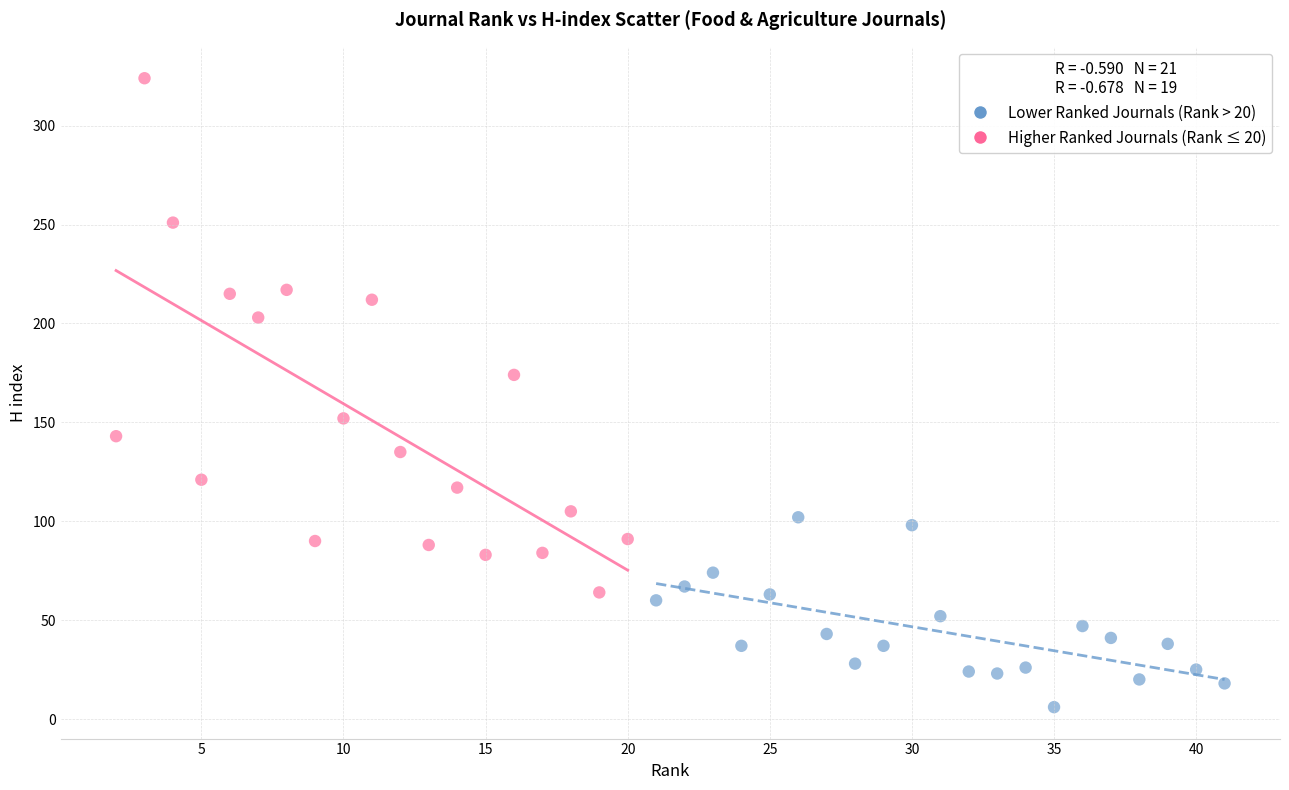

What are all the series names shown in the legend?

Lower Ranked Journals (Rank > 20), Higher Ranked Journals (Rank ≤ 20)